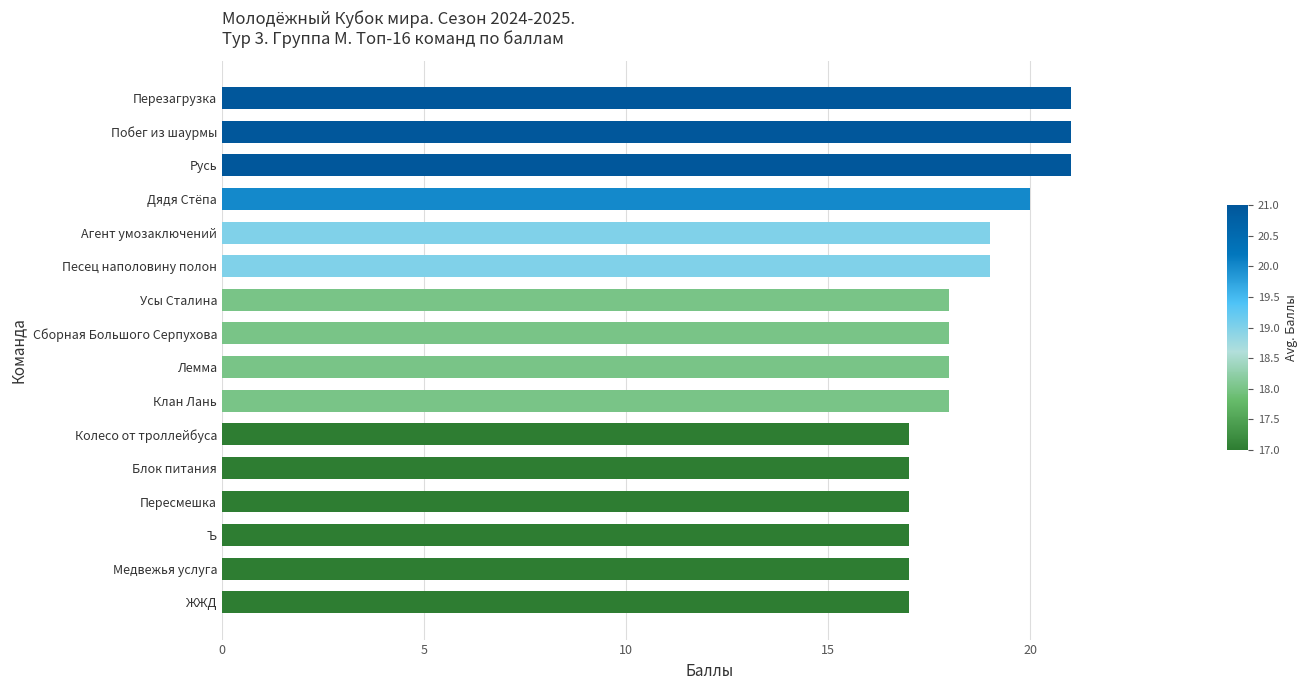

What is the approximate value at Побег из шаурмы?

21